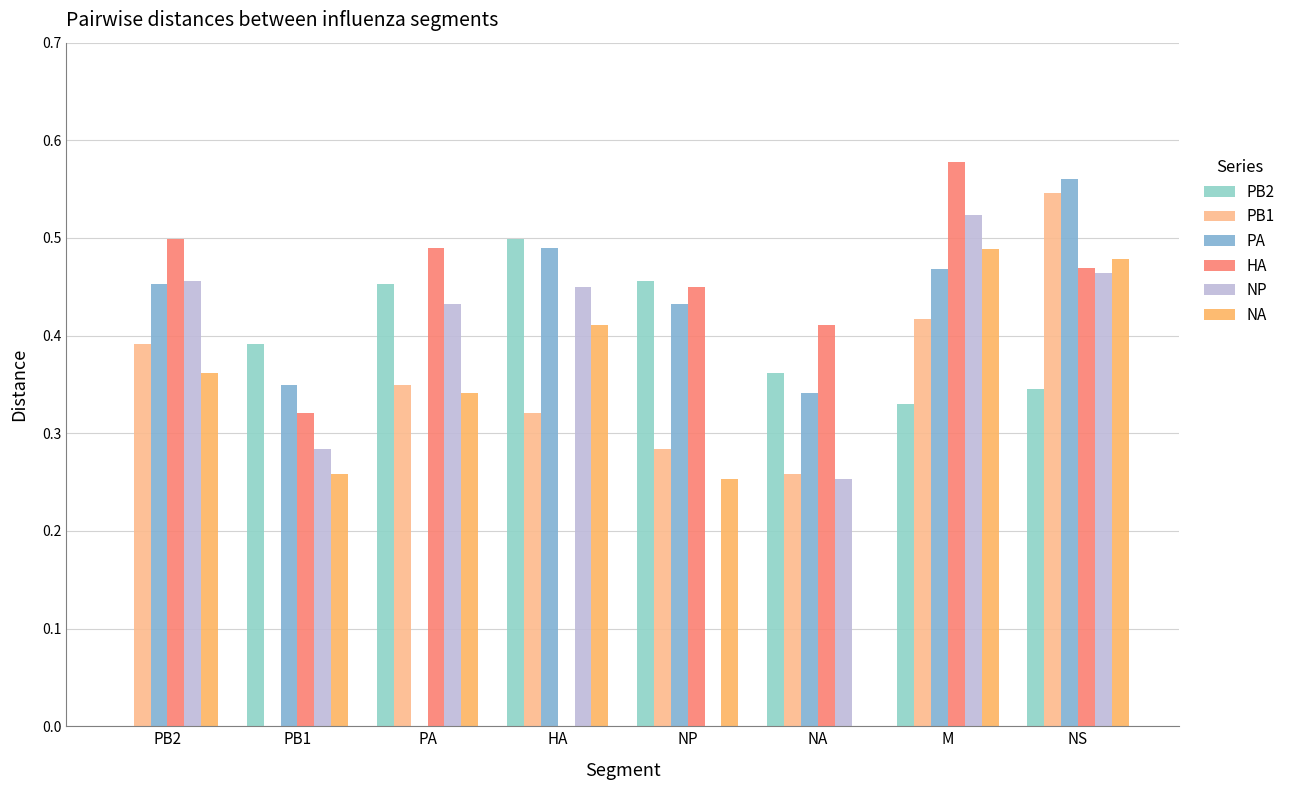

Reading right to left, transcribe all the data shown in this chart.

PB2: NS=0.3	M=0.3	NA=0.4	NP=0.5	HA=0.5	PA=0.5	PB1=0.4	PB2=0.0
PB1: NS=0.5	M=0.4	NA=0.3	NP=0.3	HA=0.3	PA=0.3	PB1=0.0	PB2=0.4
PA: NS=0.6	M=0.5	NA=0.3	NP=0.4	HA=0.5	PA=0.0	PB1=0.3	PB2=0.5
HA: NS=0.5	M=0.6	NA=0.4	NP=0.4	HA=0.0	PA=0.5	PB1=0.3	PB2=0.5
NP: NS=0.5	M=0.5	NA=0.3	NP=0.0	HA=0.4	PA=0.4	PB1=0.3	PB2=0.5
NA: NS=0.5	M=0.5	NA=0.0	NP=0.3	HA=0.4	PA=0.3	PB1=0.3	PB2=0.4